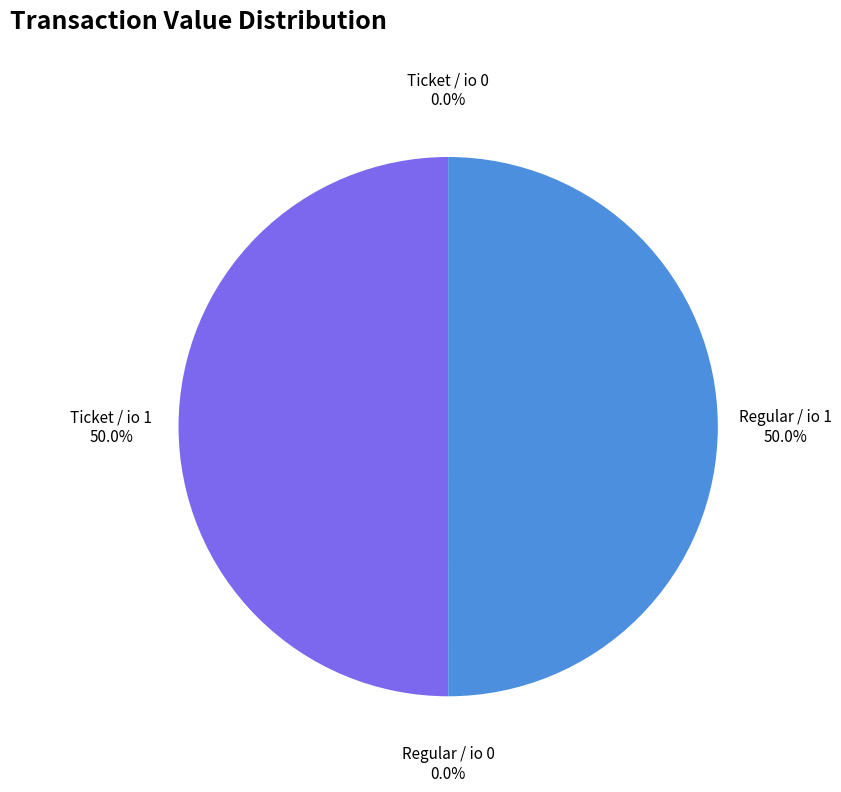

What portion of the pie excludes Ticket / io 1?

50.0%